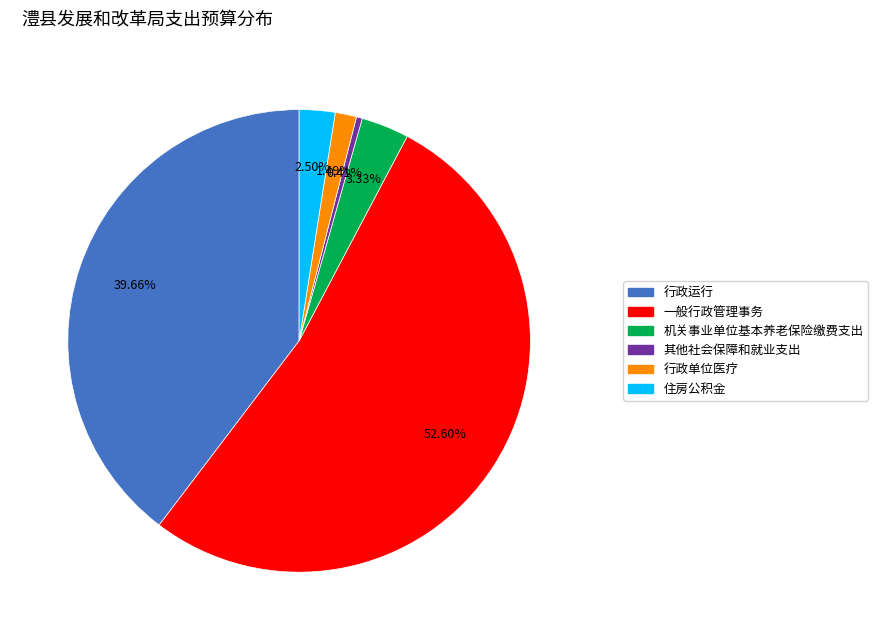

Which slice is the largest?

一般行政管理事务